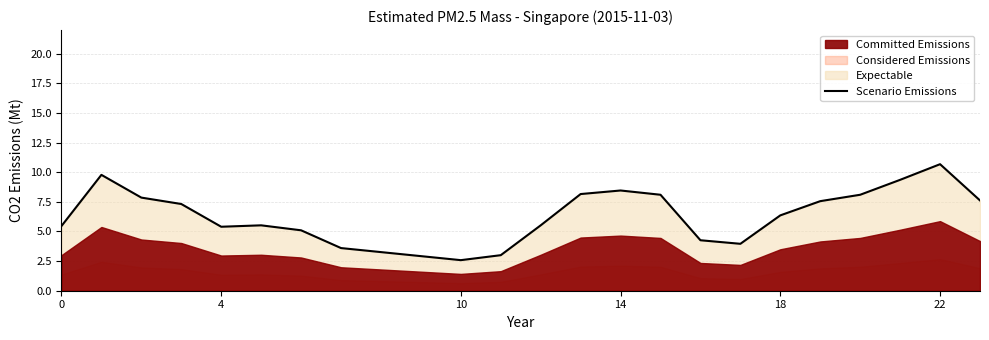

How many lines are shown in the chart?

1